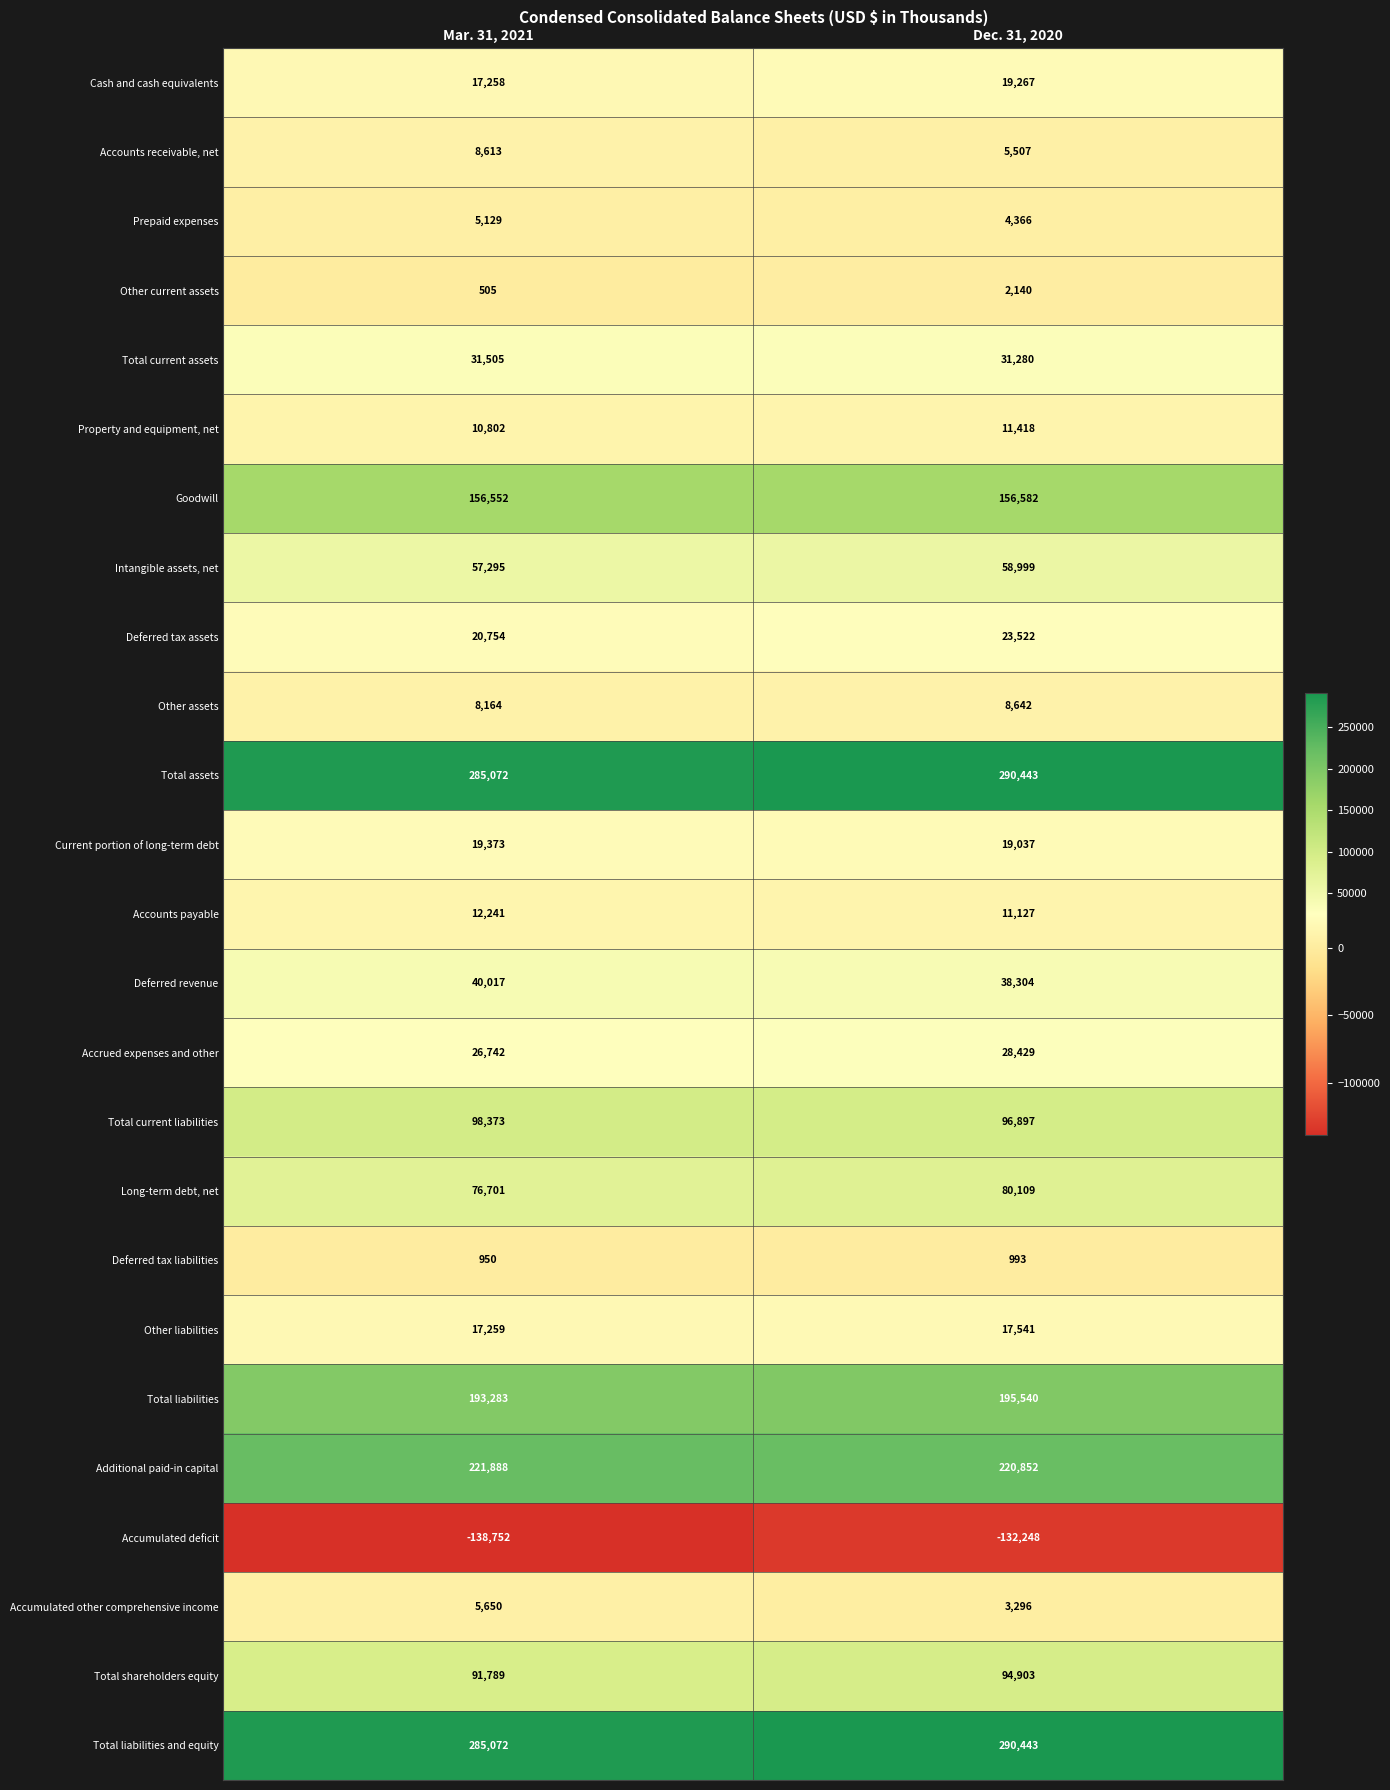

Is it true that Deferred tax liabilities equals 950 at Mar. 31, 2021?

True